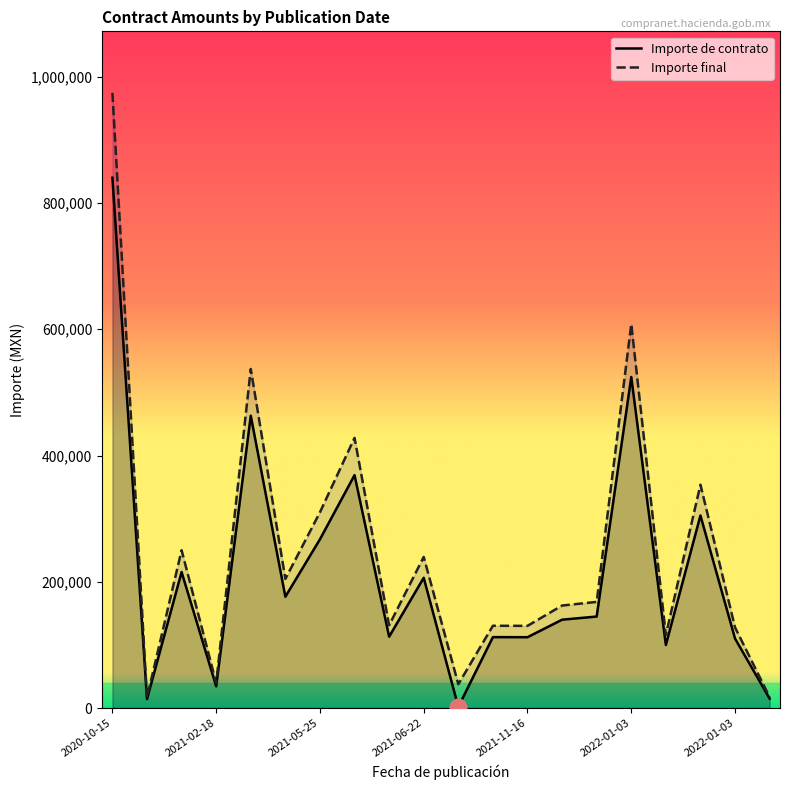

Read the Importe final value at 2020-11-20.

16588.0